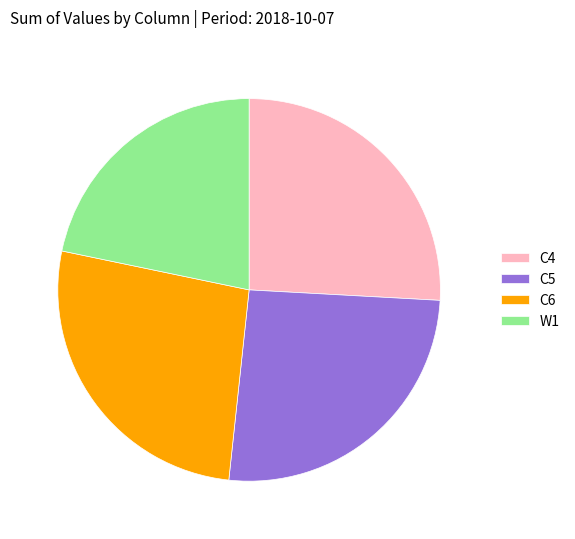

Count the number of slices in the pie.

4